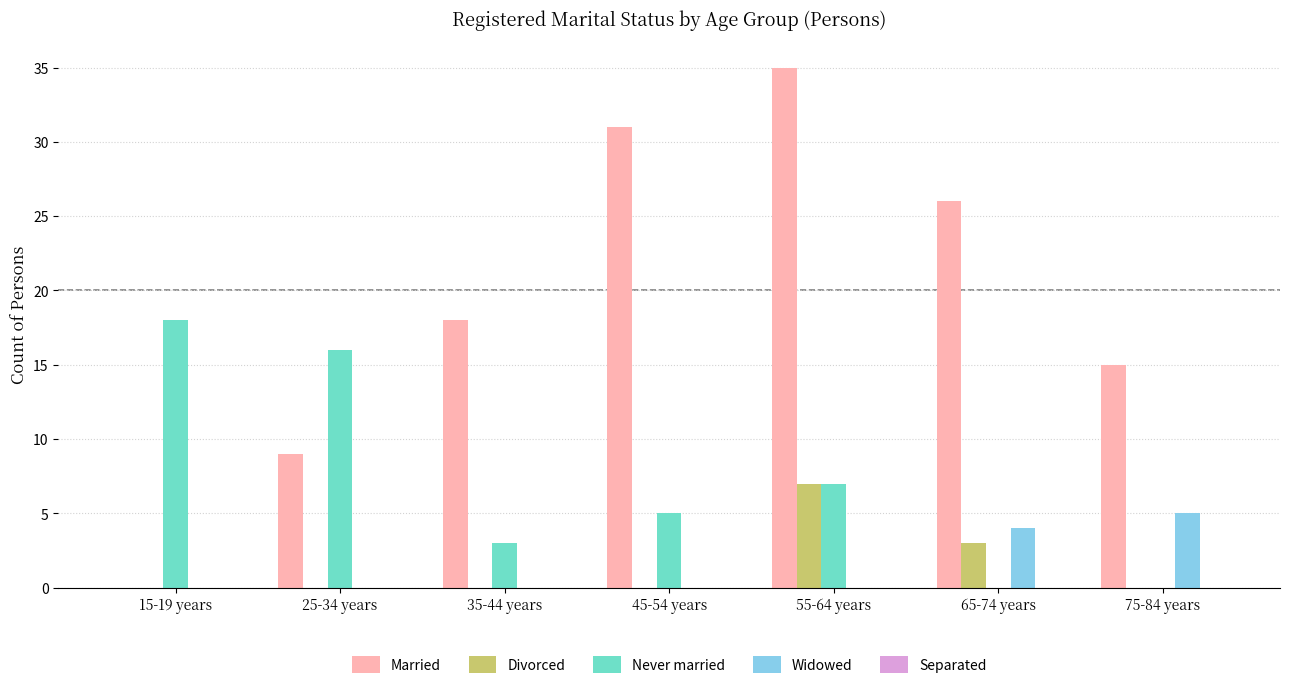

What is the total value across all series at 15-19 years?

18